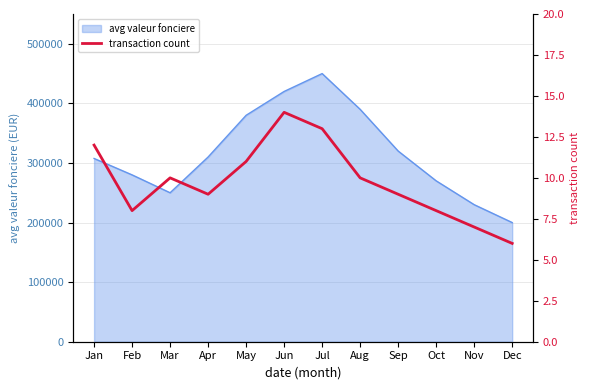

What is the minimum value for avg valeur fonciere?

200000